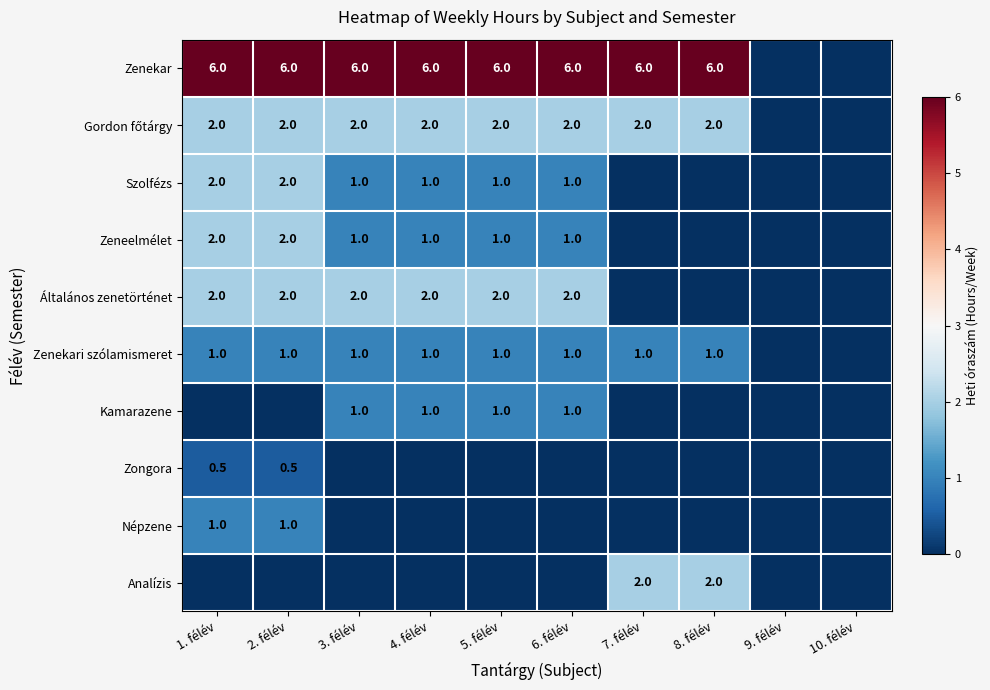

Which label corresponds to the smallest value in the chart?

9. félév